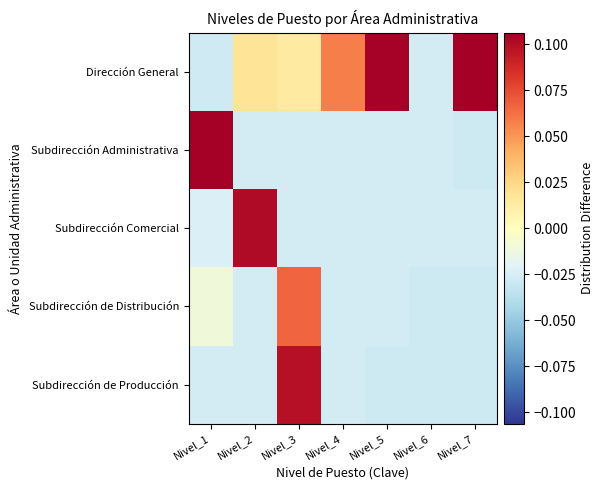

What is the spread (max minus min) of values at Nivel_5?

0.1